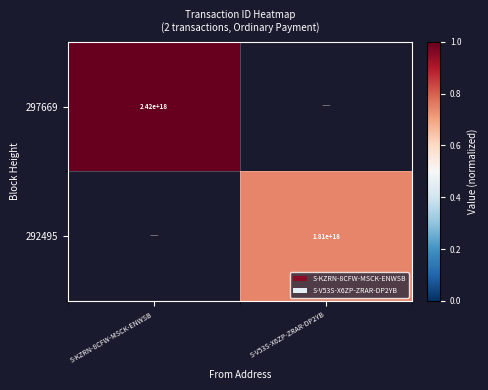

Is it true that 297669 equals 0.6 at S-KZRN-8CFW-MSCK-ENWSB?

False